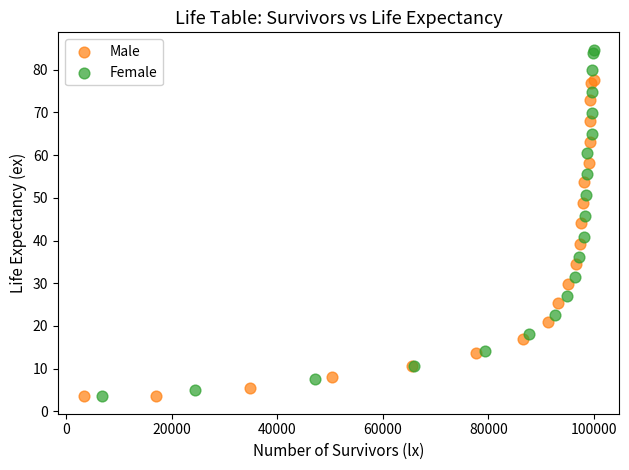

Which series has the largest Y range (max minus min)?

Female